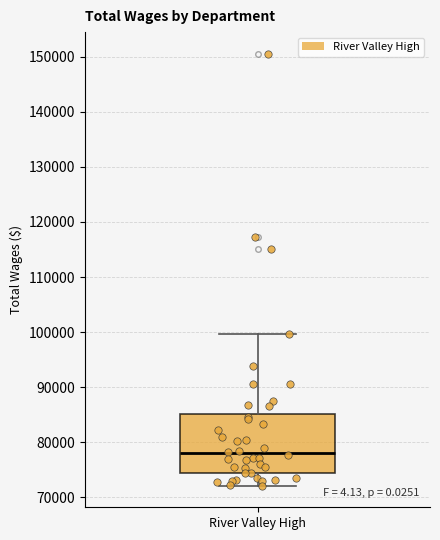

Read this box plot against the y-axis: the position of the median line, the range covered by the box, and the ends of both whiskers. The values are not printed on the chart, so give them approximately, as read against the axis.

median 78000, box 74000 to 85000, whiskers 72000 to 100000